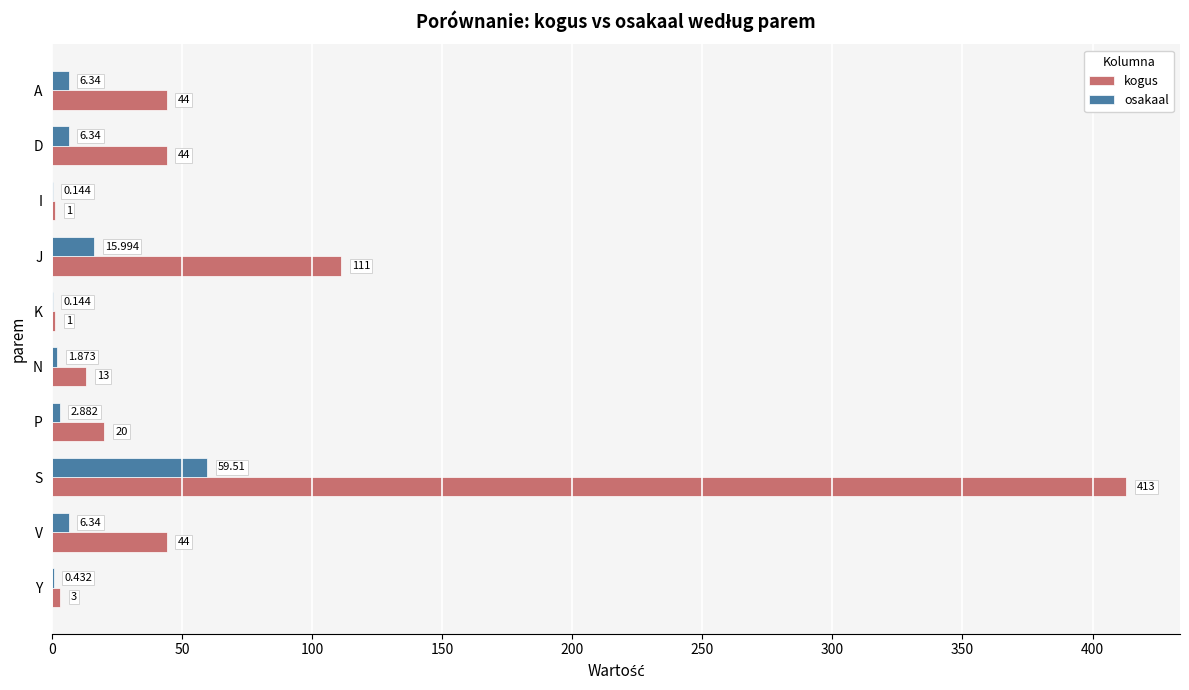

Is the value of osakaal at A greater than the value of kogus at J?

No